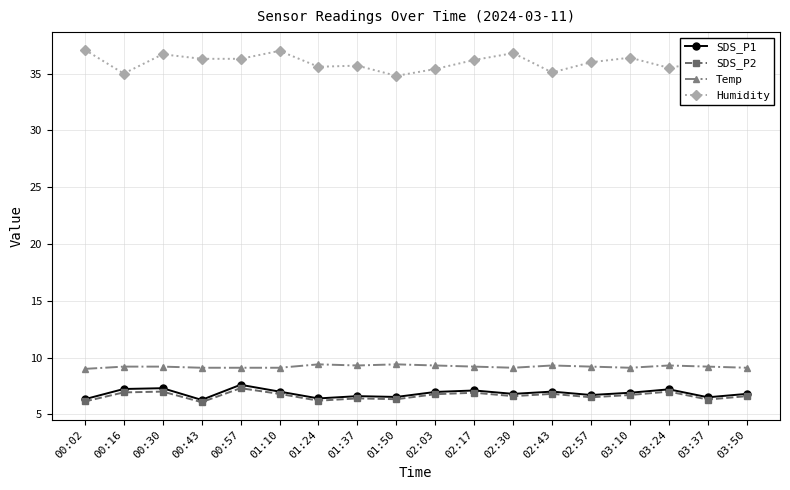

Is it true that Humidity equals 53.4 at 01:37?

False